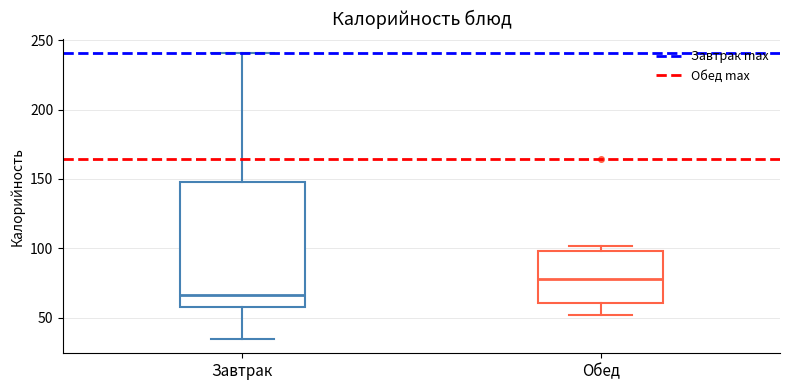

Comparing the boxes themselves (not the whiskers), which one is the tallest?

Завтрак